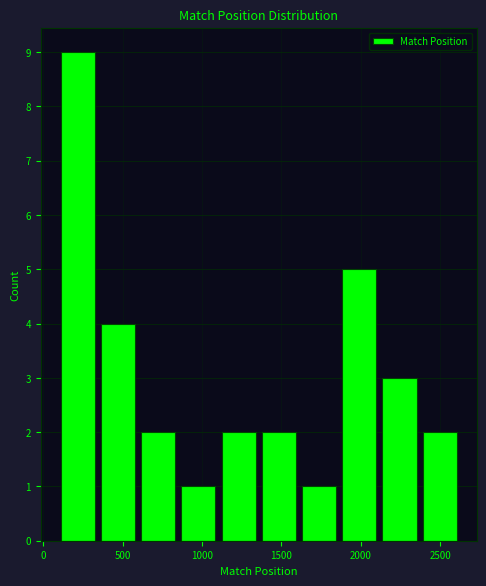

Over which range of the x-axis is the bar tallest?

100 to 350